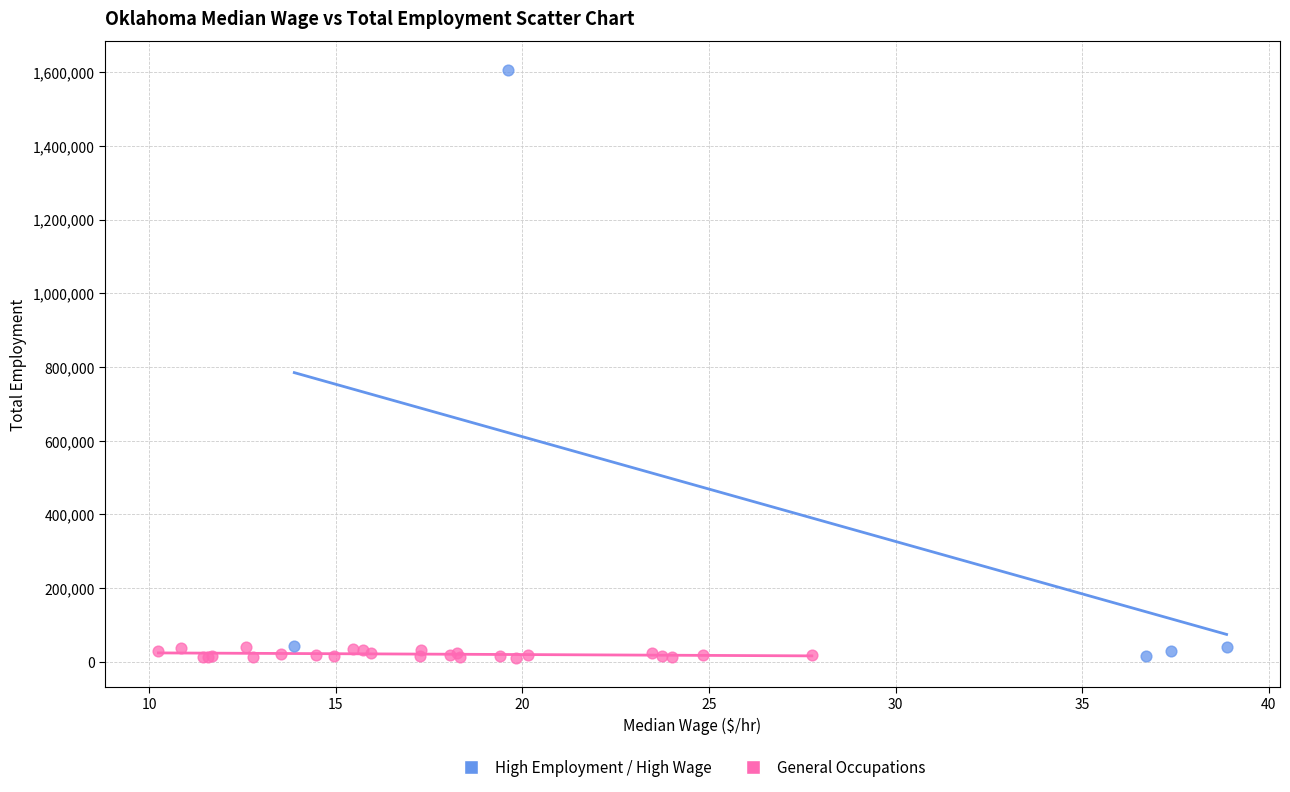

Which series has the largest Y range (max minus min)?

High Employment / High Wage